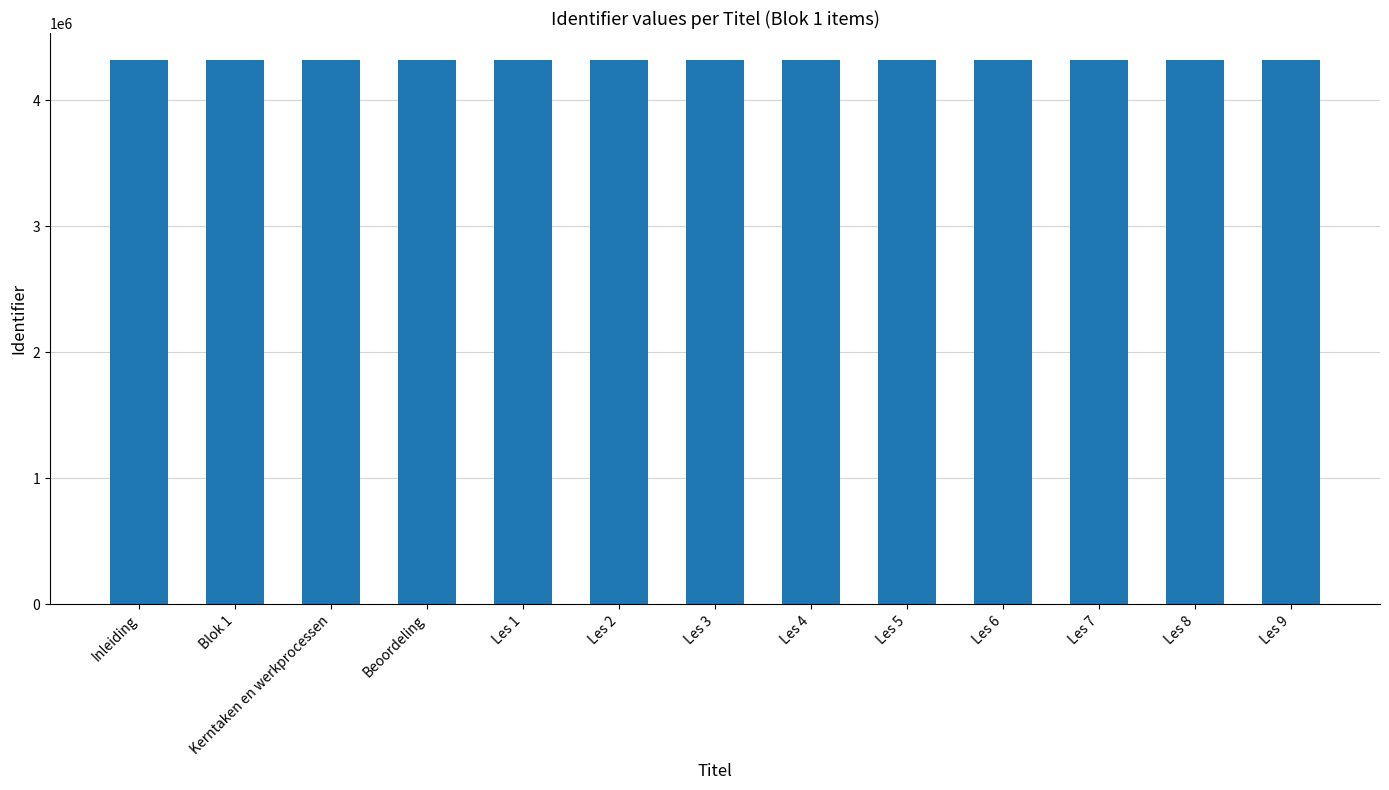

What is the minimum value shown in the chart?

4316652